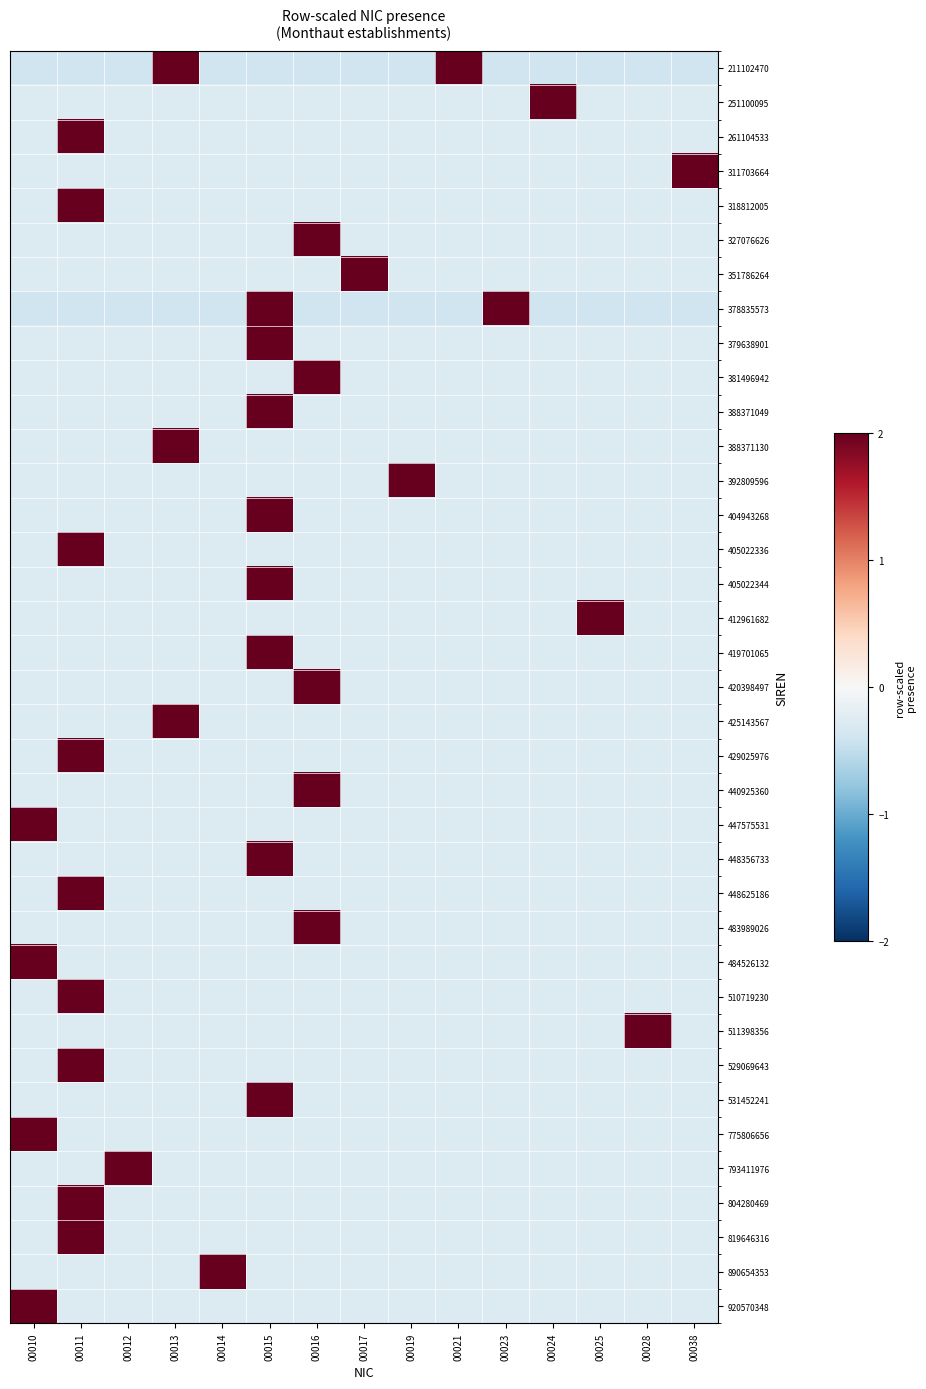

At how many categories does at least one series exceed 0?

15